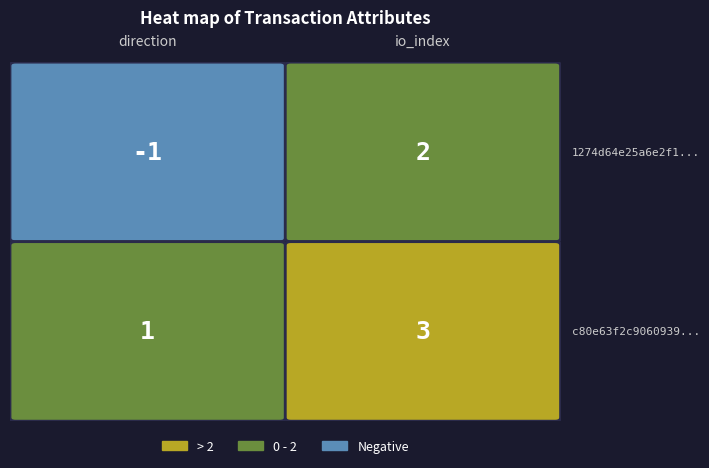

List the series in order of their overall mean, highest first.

c80e63f2c9060939e9972cb4abc3002d10eea32, 1274d64e25a6e2f12548b78773b936aadae5f48